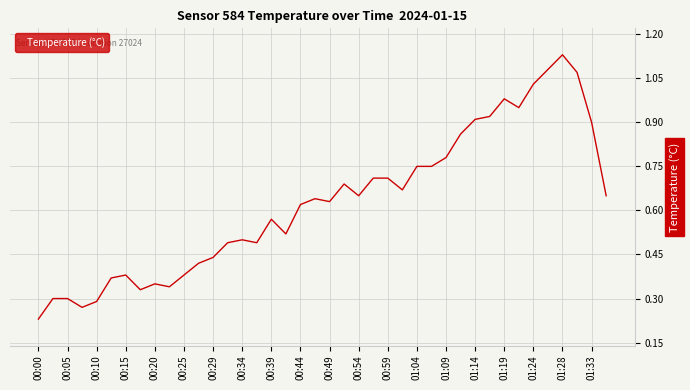

How many lines are shown in the chart?

1